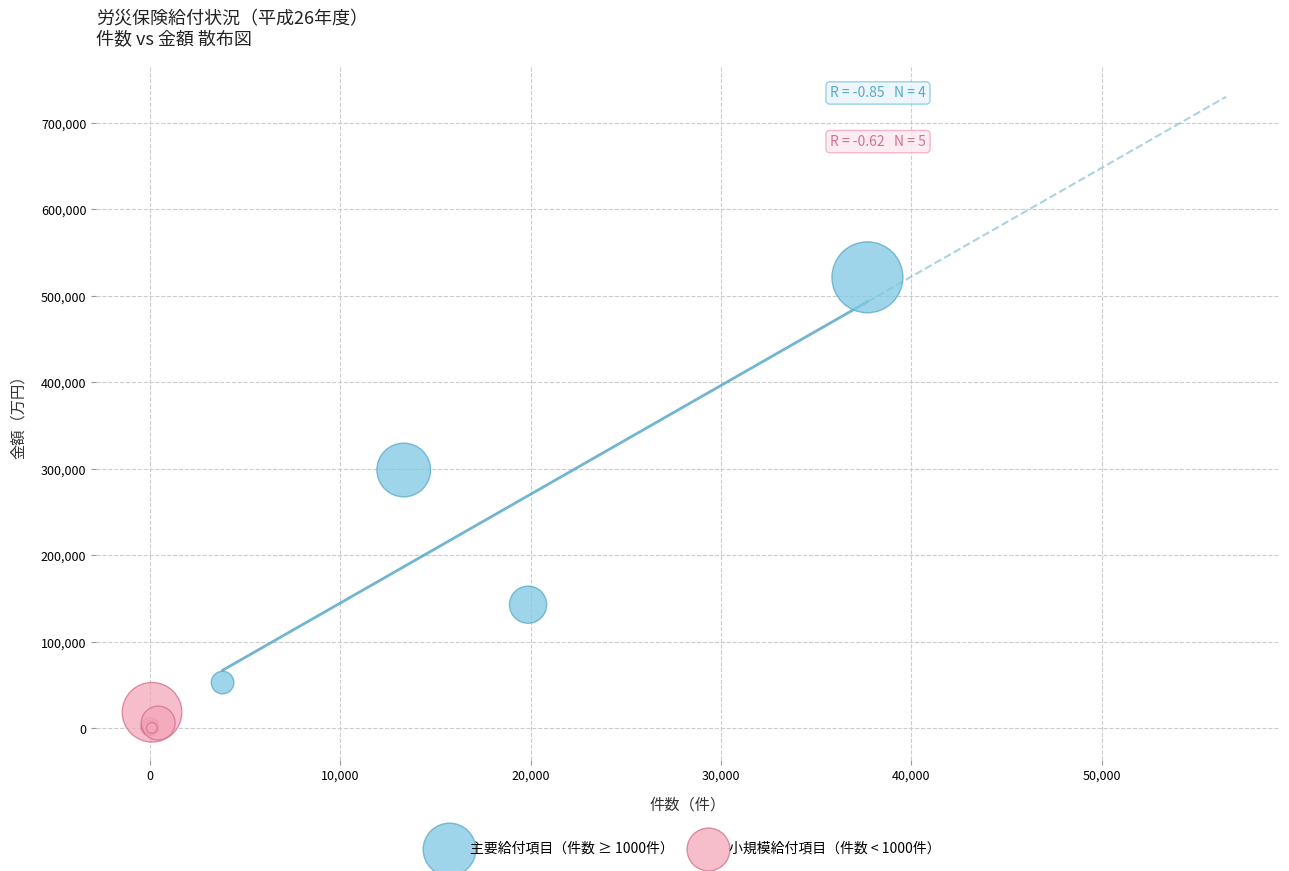

What are all the series names shown in the legend?

主要給付項目（件数 ≥ 1000件）, 小規模給付項目（件数 < 1000件）